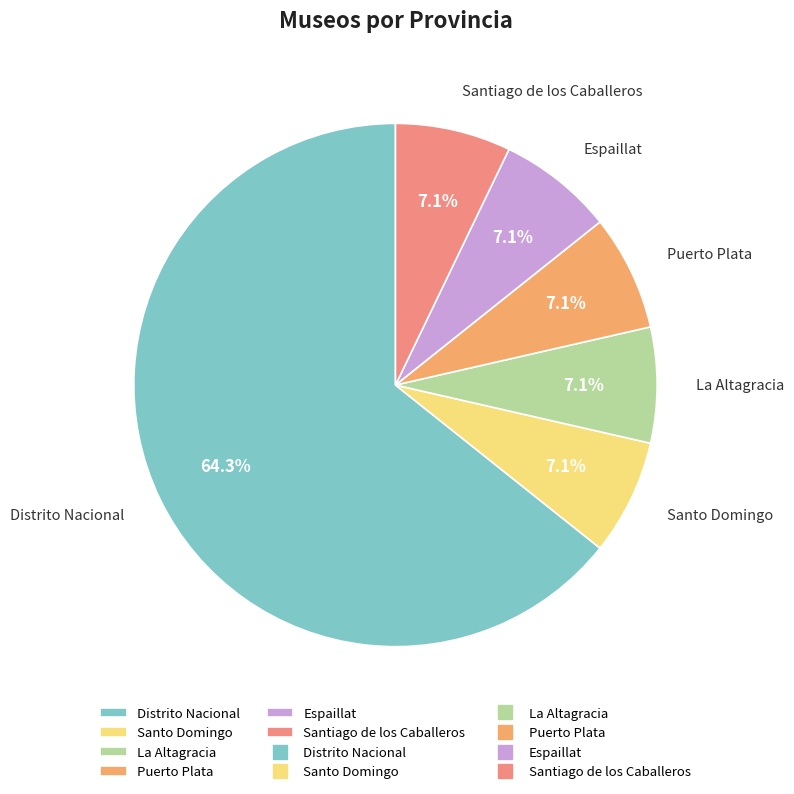

To the nearest percent, what portion does Distrito Nacional represent?

64%